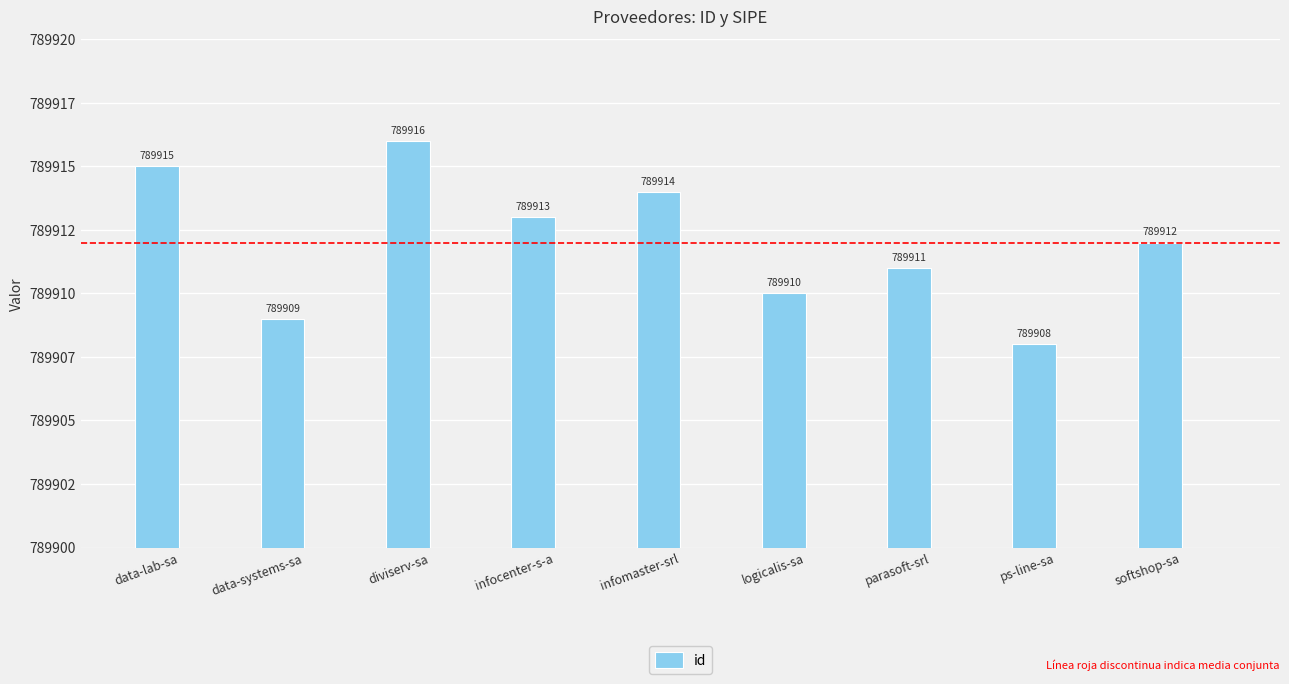

What value does the data have at softshop-sa?

789912